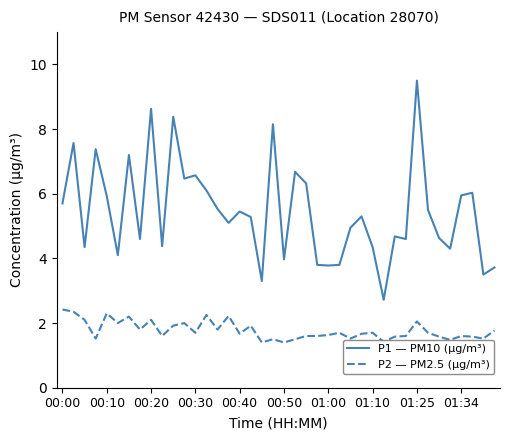

Which series has the largest total across all categories?

P1 — PM10 (µg/m³)